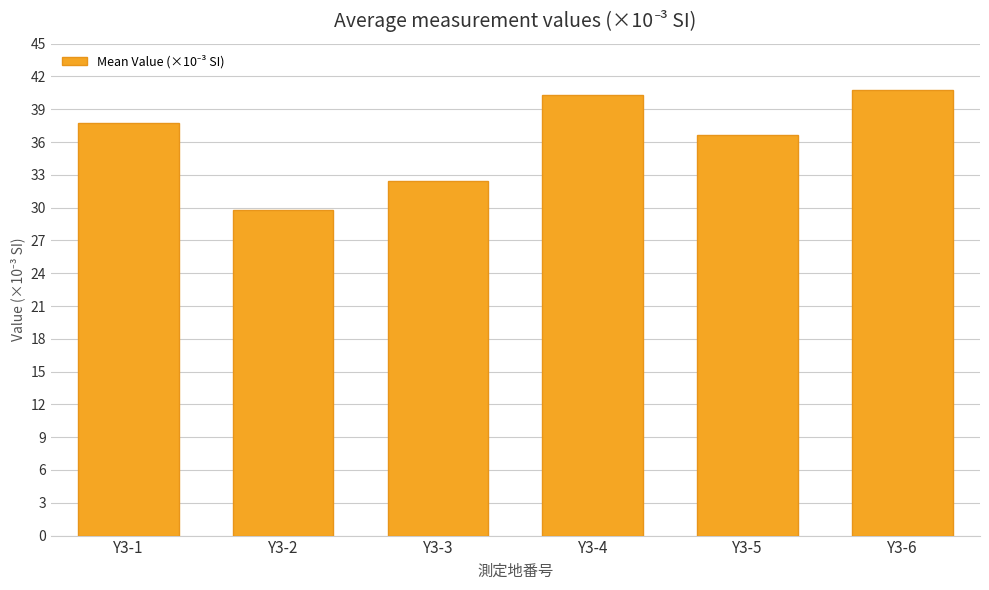

Approximately how many times larger is the value at Y3-2 compared to Y3-4?

0.7